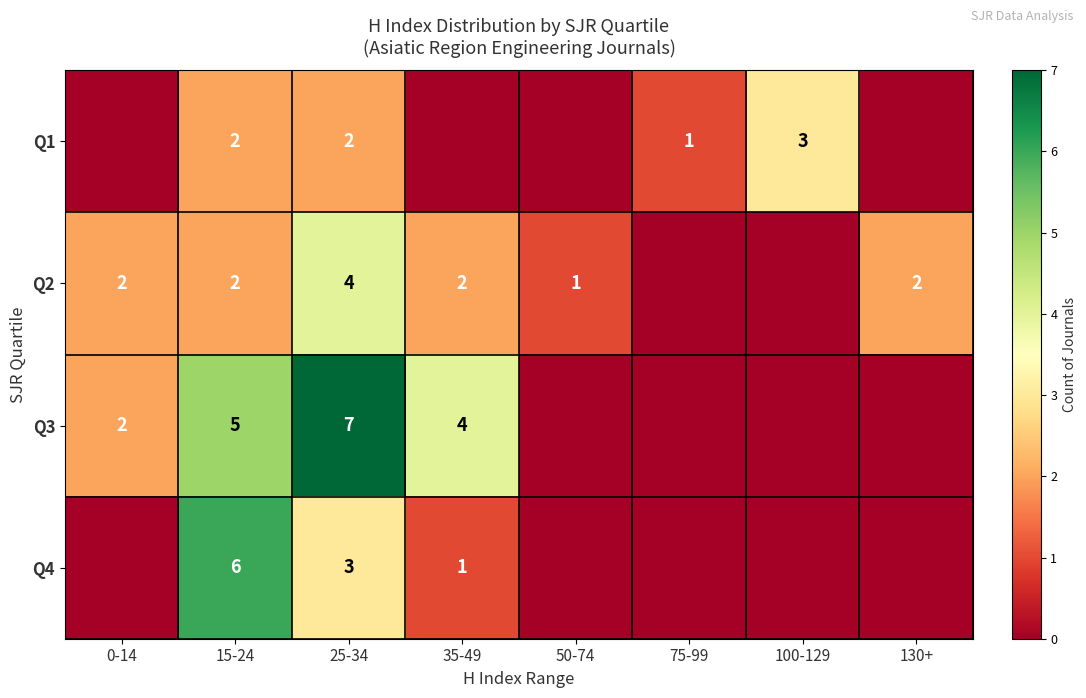

At 25-34, list the series in order from largest to smallest.

Q3, Q2, Q4, Q1